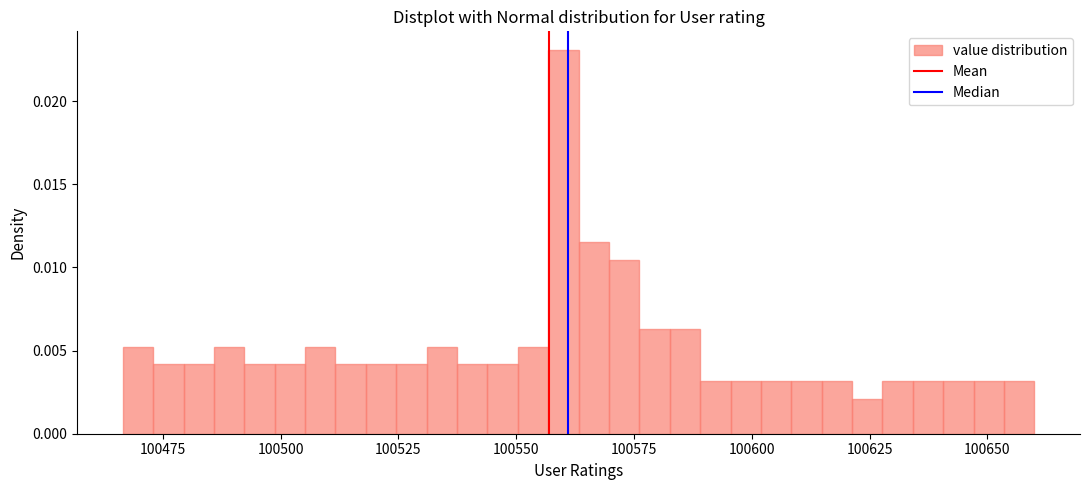

Around what value on the x-axis is the tallest bar? Give the approximate position of its centre, as read against the axis.

100560